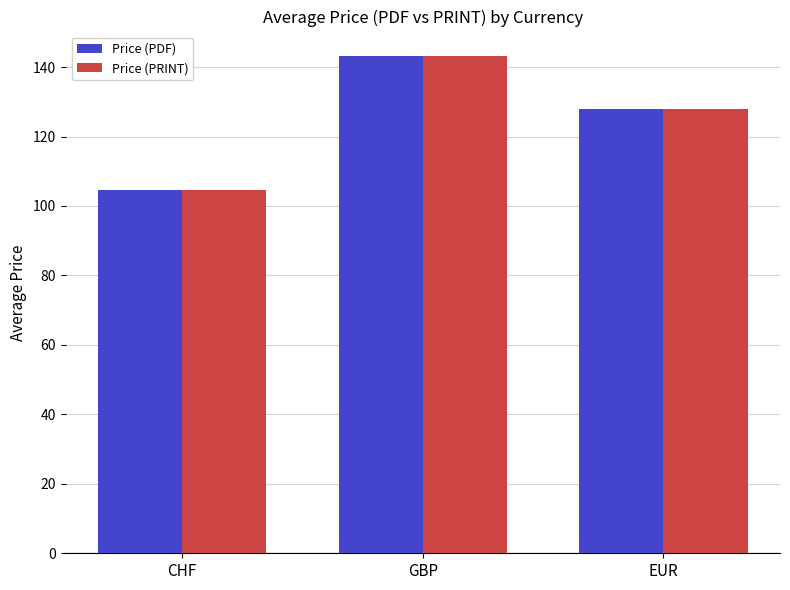

What is the difference between the Price (PRINT) values at GBP and CHF?

38.6